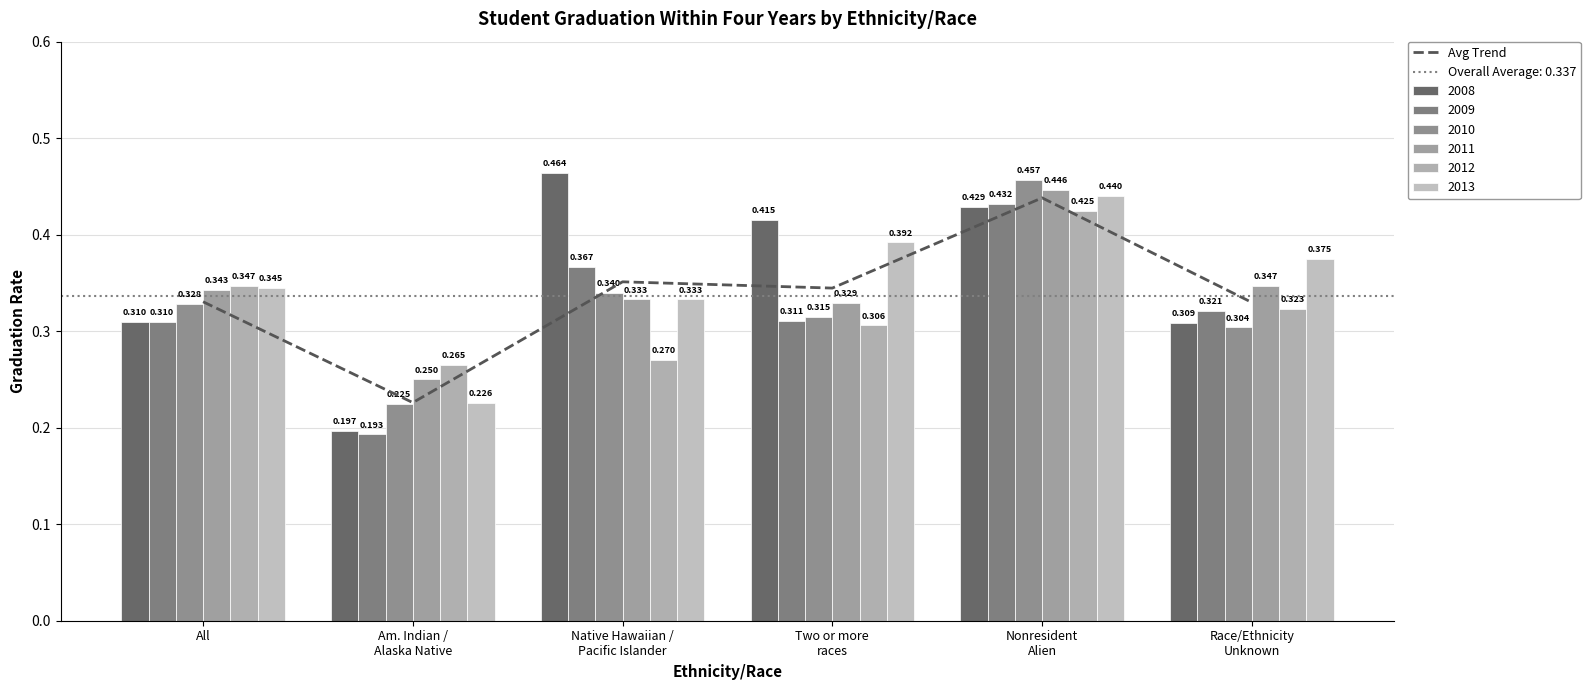

What is the difference between the values at Two or more
races and Nonresident
Alien?

0.1